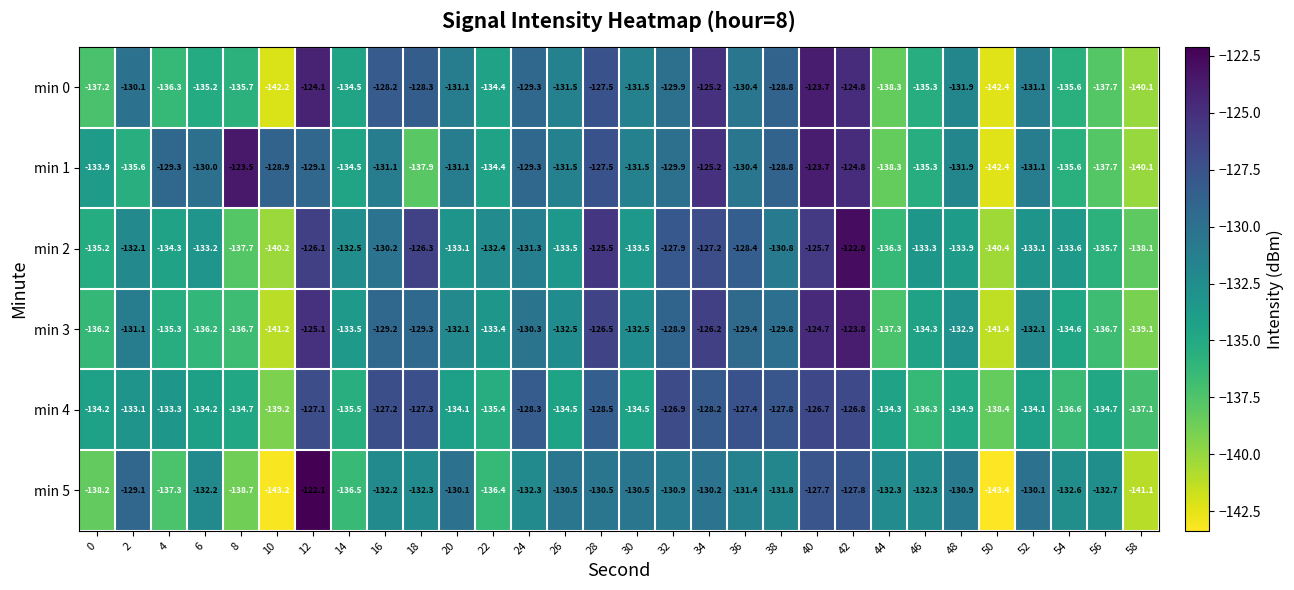

Which series changed the most between 16 and 58?

min 0